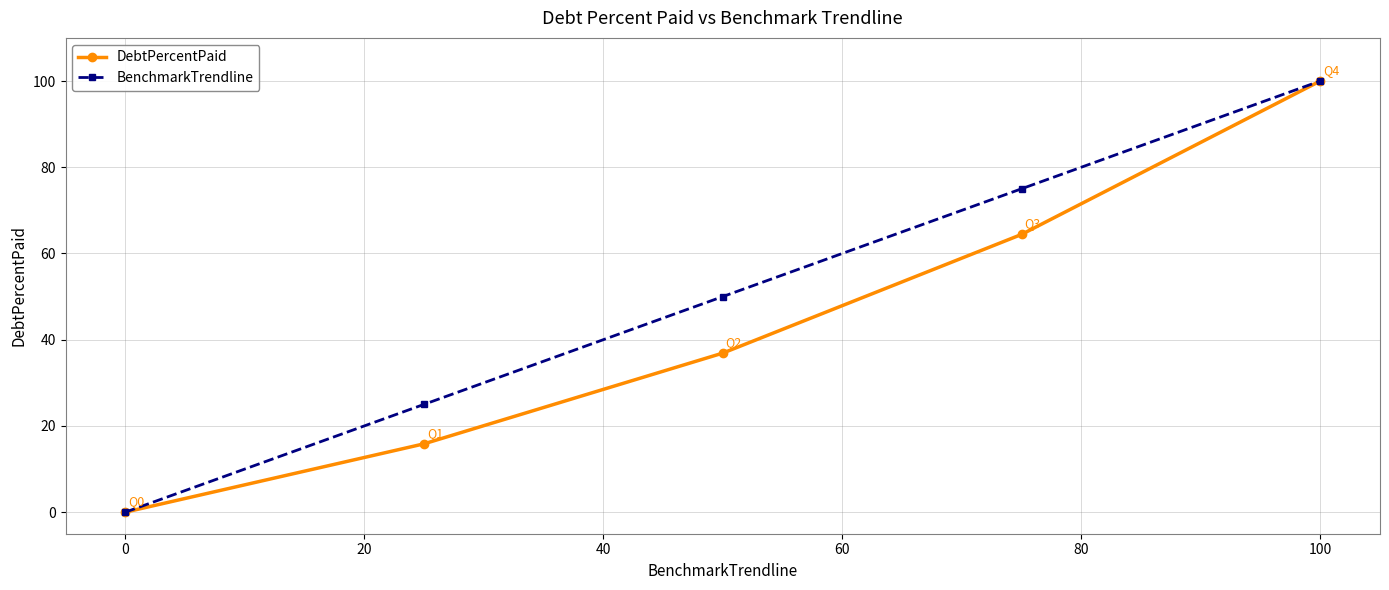

What is the highest value of the DebtPercentPaid series?

100.0